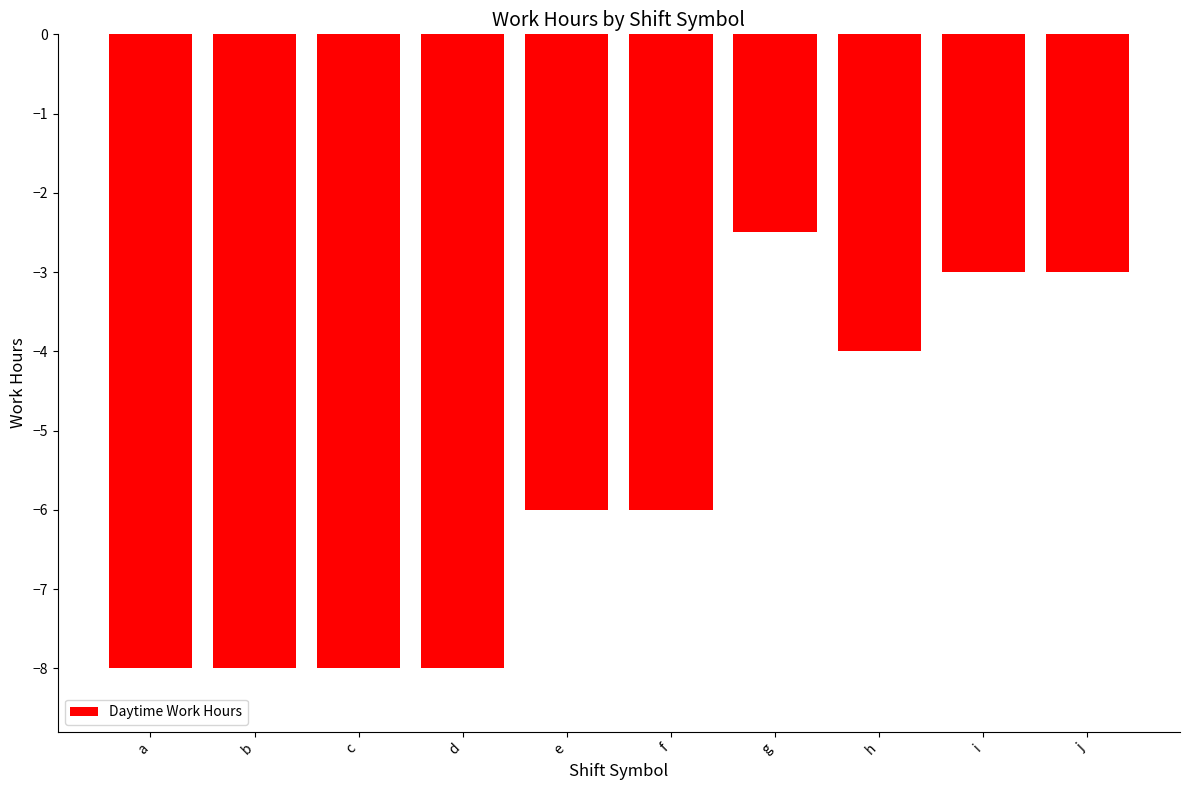

Is it true that the value at f is -6.0?

True